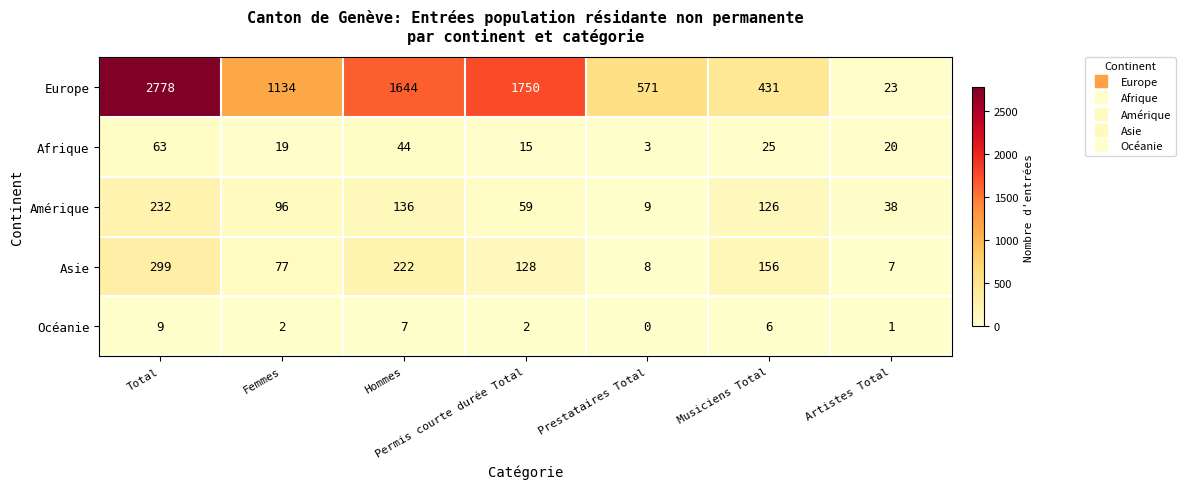

Where does the Asie series first go above 128?

Total